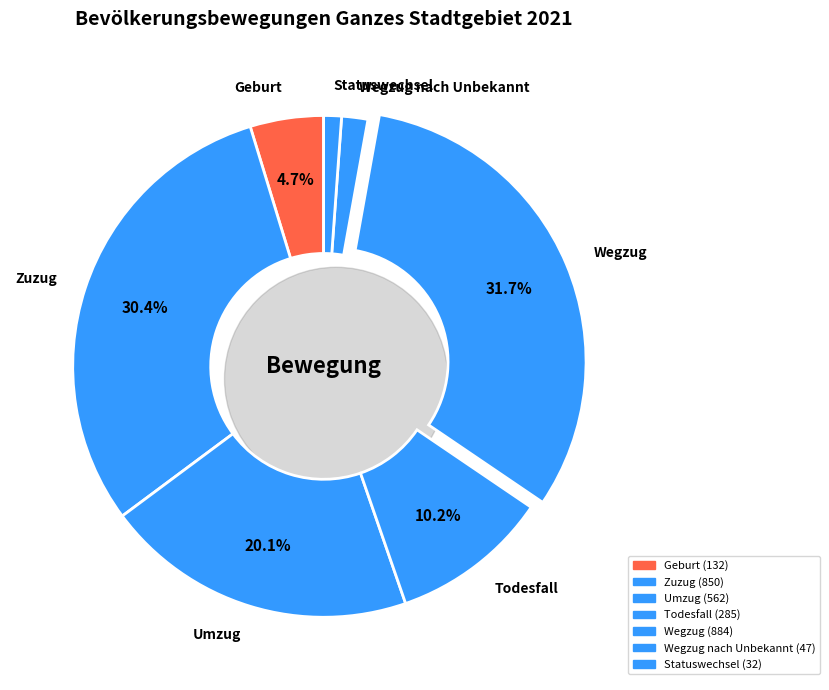

Combined, do Zuzug and Geburt account for over 50%?

No